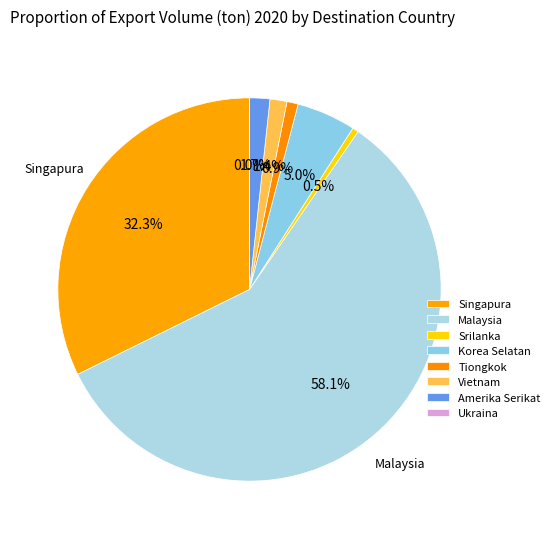

Is it true that Srilanka is 8% of the pie?

False